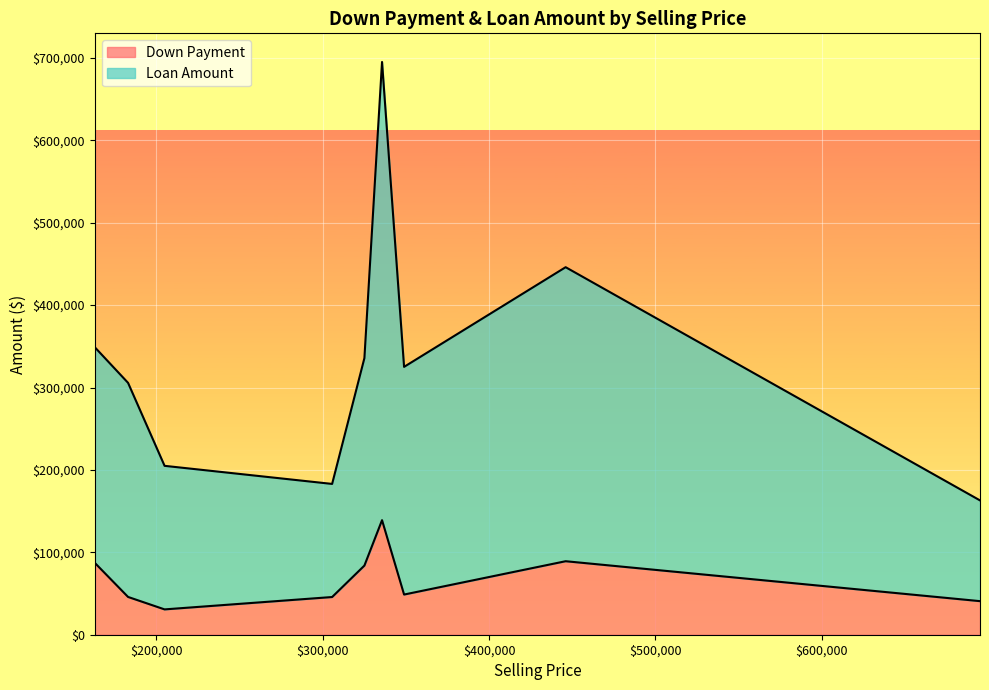

Reading right to left, what are all the values shown in this chart?

Down Payment: 695050=40750.0	446000=89200.0	348900=48757.5	335650=139010.0	325050=83912.5	305650=45750.0	204950=30742.5	183000=45847.5	163000=87225.0
Loan Amount: 695050=163000.0	446000=446000.0	348900=325050.0	335650=695050.0	325050=335650.0	305650=183000.0	204950=204950.0	183000=305650.0	163000=348900.0